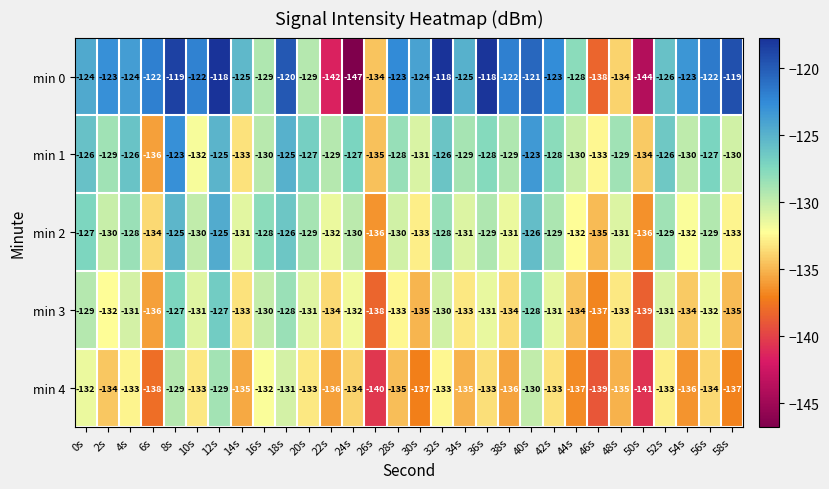

Which series has the widest spread of values?

min 0